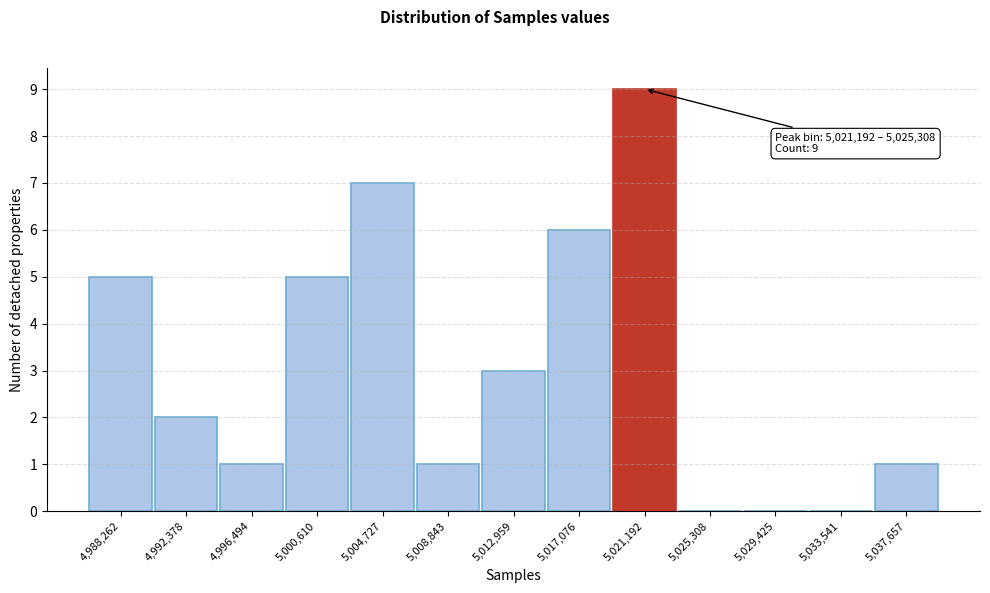

Reading left to right, extract all data points from this chart.

4,988,262=5	4,992,378=2	4,996,494=1	5,000,610=5	5,004,727=7	5,008,843=1	5,012,959=3	5,017,076=6	5,021,192=9	5,025,308=0	5,029,425=0	5,033,541=0	5,037,657=1